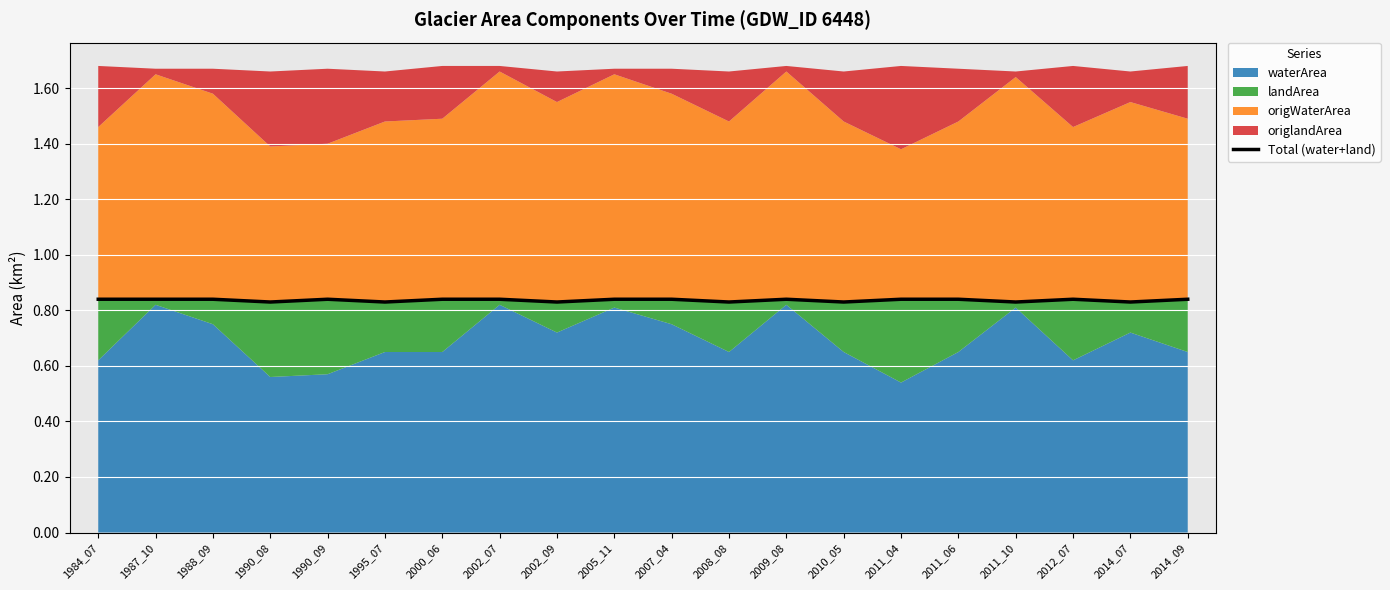

What is the average value?

0.8